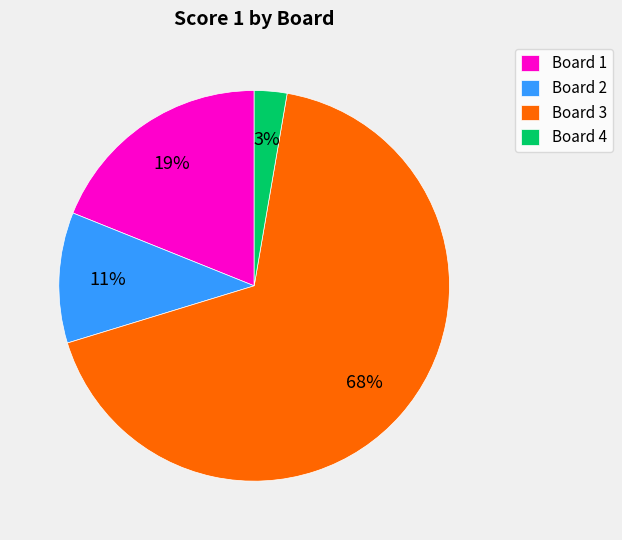

What percentage is the Board 2 slice, to the nearest percent?

11%